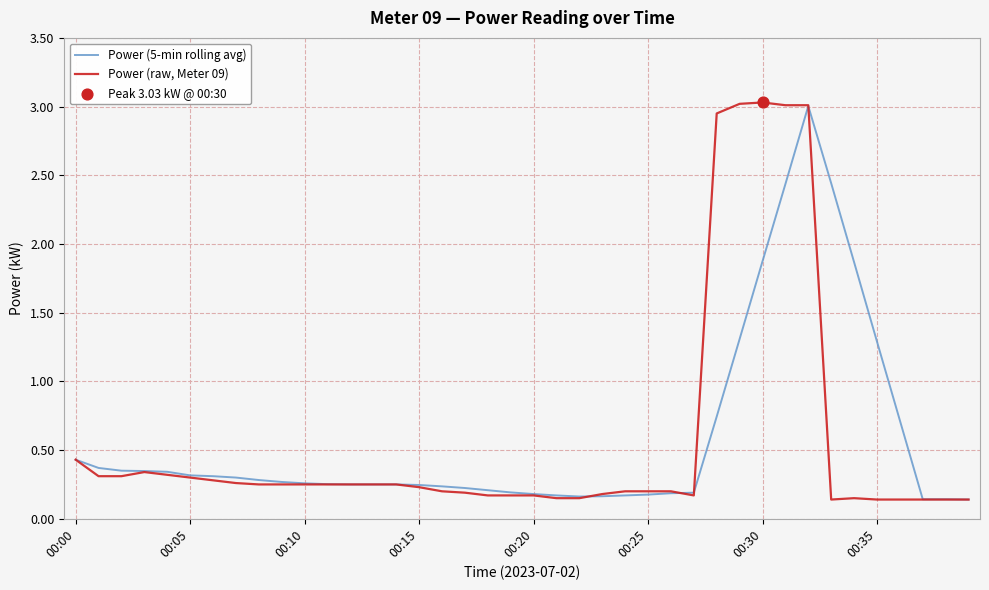

At how many categories does at least one series exceed 2?

6